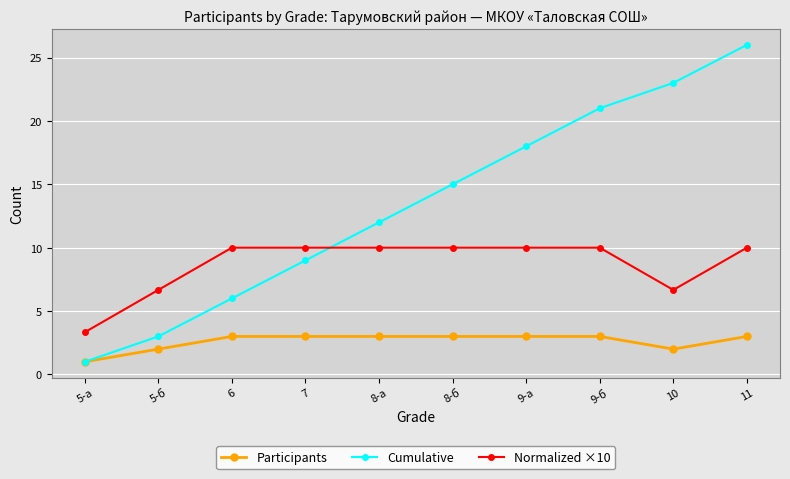

What is the highest value of the Cumulative series?

26.0